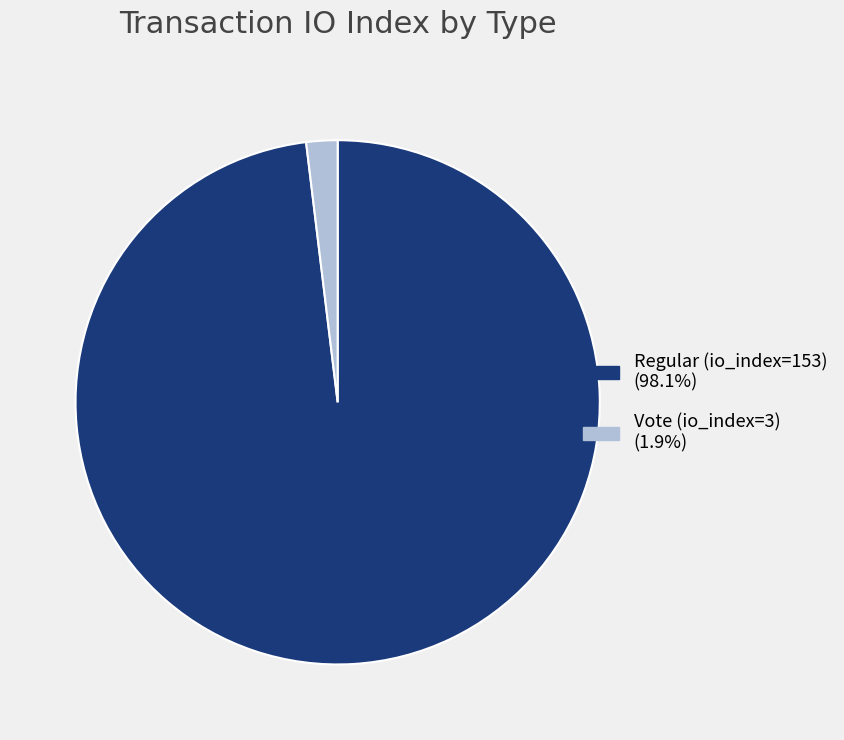

What is the smallest slice in the pie chart?

Vote (io_index=3)